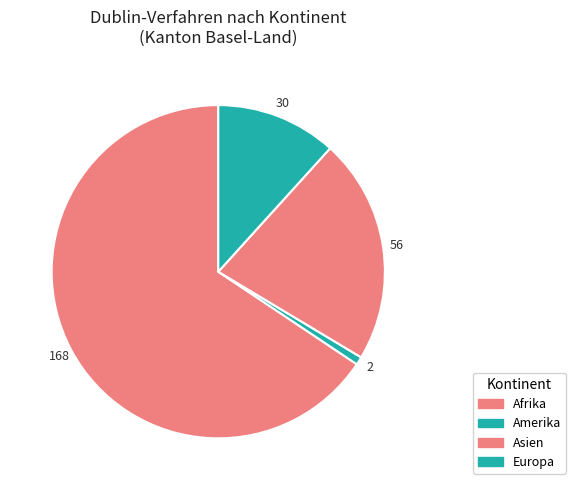

Between Amerika and Asien, which is larger?

Asien